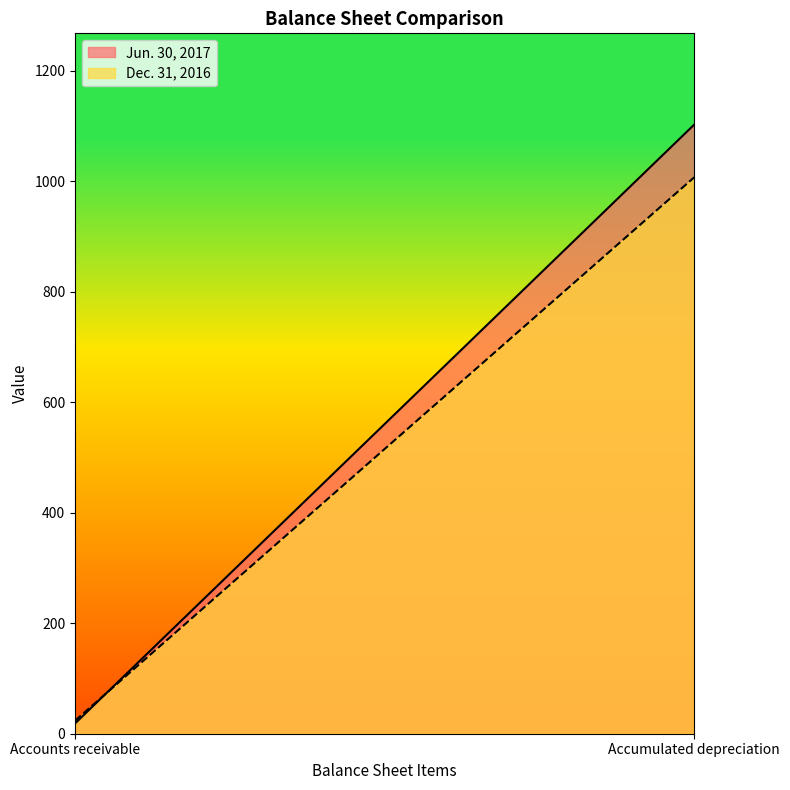

What is the sum of the Jun. 30, 2017 values at Accounts receivable and Accumulated depreciation?

1121.2